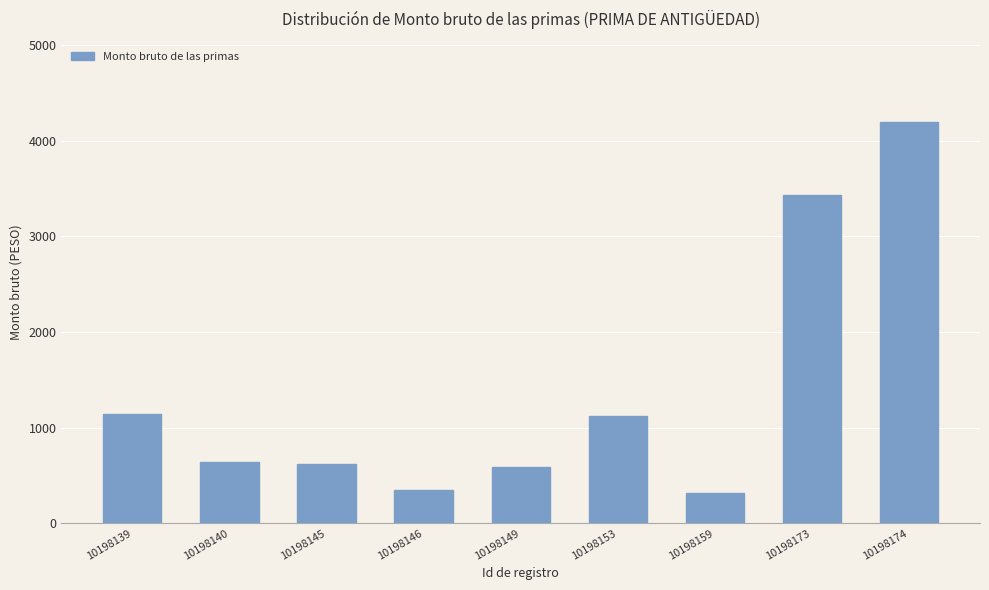

True or false: the data shows 591.2 at 10198146.

False